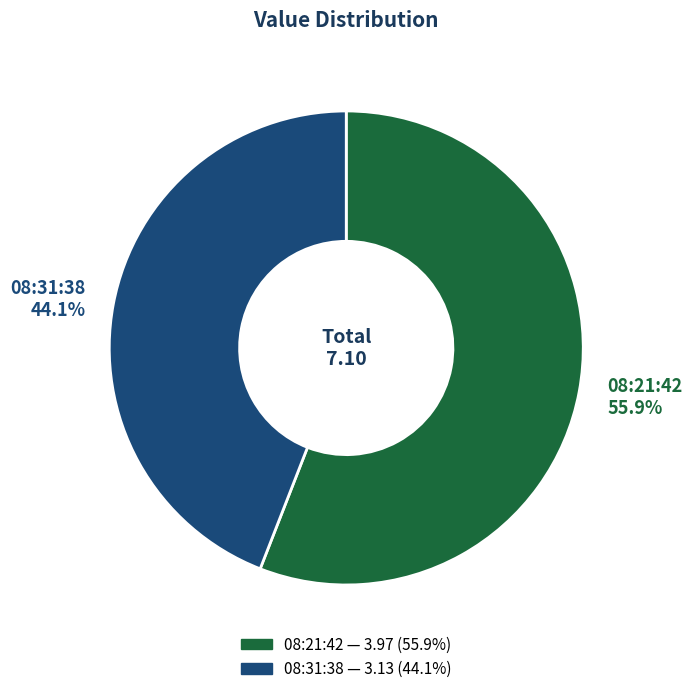

What is the largest slice in the pie chart?

08:21:42 55.9%